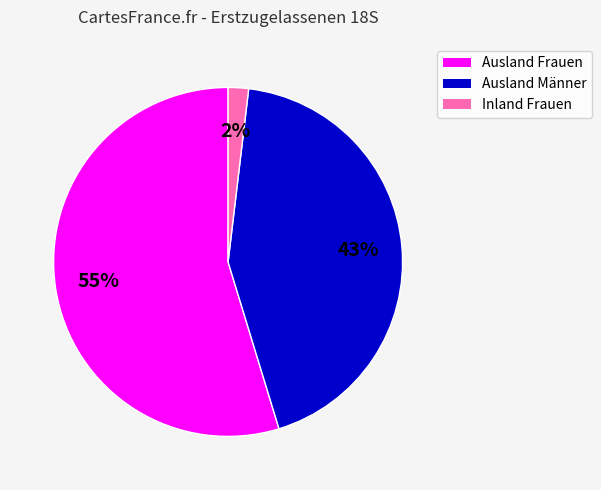

Which has a higher value, Ausland Männer or Inland Frauen?

Ausland Männer